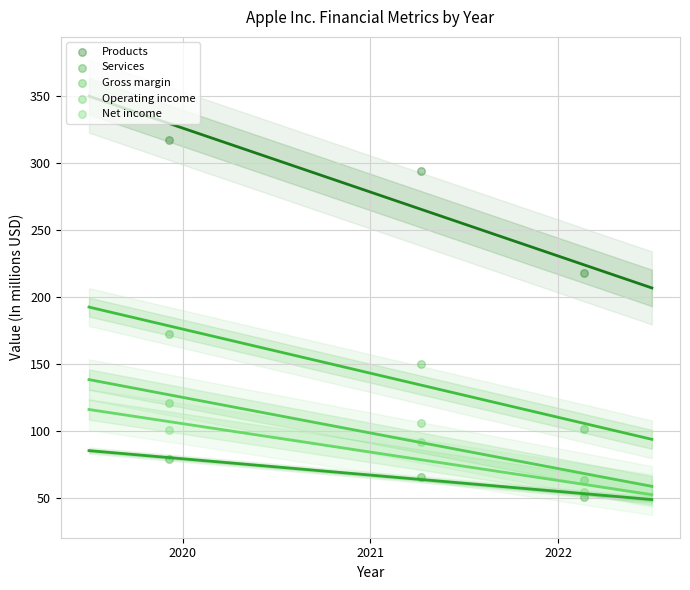

Across all series, what Y value is closest to 183?

171.8